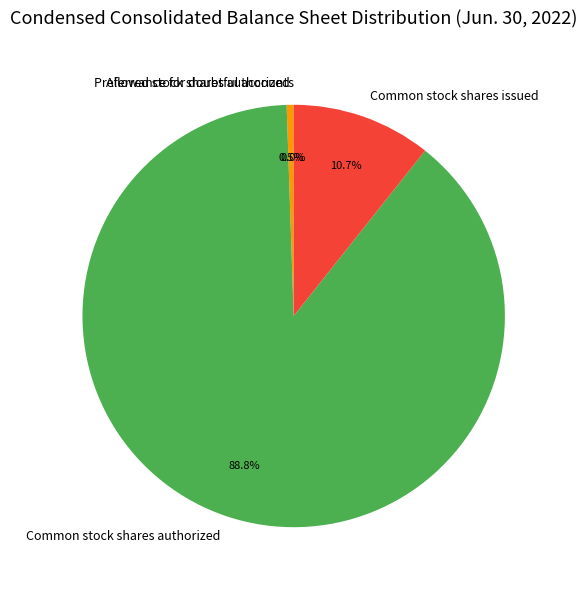

Rank the categories by value from lowest to highest.

Allowance for doubtful accounts, Preferred stock shares authorized, Common stock shares issued, Common stock shares authorized